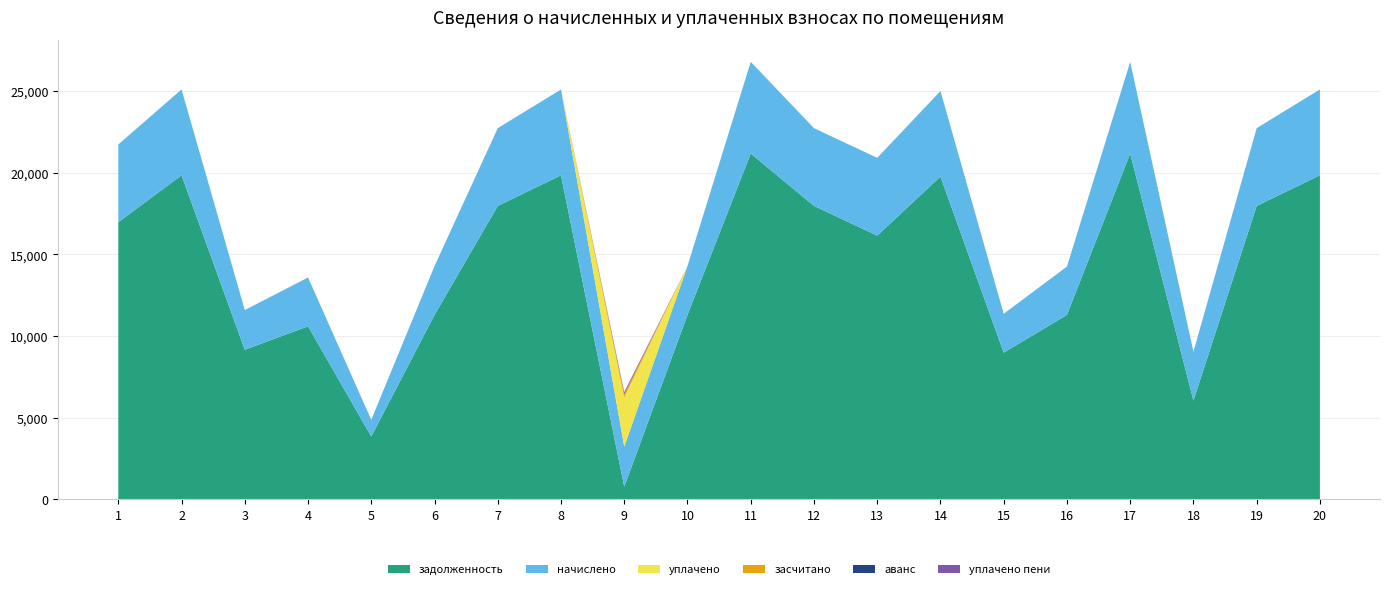

Reading left to right, list all the values displayed in this chart.

задолженность: 1=16976.0	2=19850.6	3=9167.8	4=10599.2	5=3852.0	6=11299.2	7=17976.0	8=19850.6	9=777.6	10=11299.2	11=21186.0	12=17976.0	13=16156.0	14=19773.6	15=8988.0	16=11299.2	17=21186.0	18=6050.5	19=17976.0	20=19850.6
начислено: 1=4762.8	2=5259.5	3=2429.0	4=2993.8	5=1020.6	6=2993.8	7=4762.8	8=5259.5	9=2449.4	10=2993.8	11=5613.4	12=4762.8	13=4762.8	14=5239.1	15=2381.4	16=2961.2	17=5613.4	18=2993.8	19=4762.8	20=5259.5
уплачено: 1=0.0	2=0.0	3=0.0	4=0.0	5=0.0	6=0.0	7=0.0	8=0.0	9=3023.3	10=0.0	11=0.0	12=0.0	13=0.0	14=0.0	15=0.0	16=0.0	17=0.0	18=0.0	19=0.0	20=0.0
засчитано: 1=0.0	2=0.0	3=0.0	4=0.0	5=0.0	6=0.0	7=0.0	8=0.0	9=203.8	10=0.0	11=0.0	12=0.0	13=0.0	14=0.0	15=0.0	16=0.0	17=0.0	18=0.0	19=0.0	20=0.0
аванс: 1=0.0	2=0.0	3=0.0	4=0.0	5=0.0	6=0.0	7=0.0	8=0.0	9=0.0	10=0.0	11=0.0	12=0.0	13=0.0	14=0.0	15=0.0	16=0.0	17=0.0	18=0.0	19=0.0	20=0.0
уплачено пени: 1=0.0	2=0.0	3=0.0	4=0.0	5=0.0	6=0.0	7=0.0	8=0.0	9=114.7	10=0.0	11=0.0	12=0.0	13=0.0	14=0.0	15=0.0	16=0.0	17=0.0	18=0.0	19=0.0	20=0.0